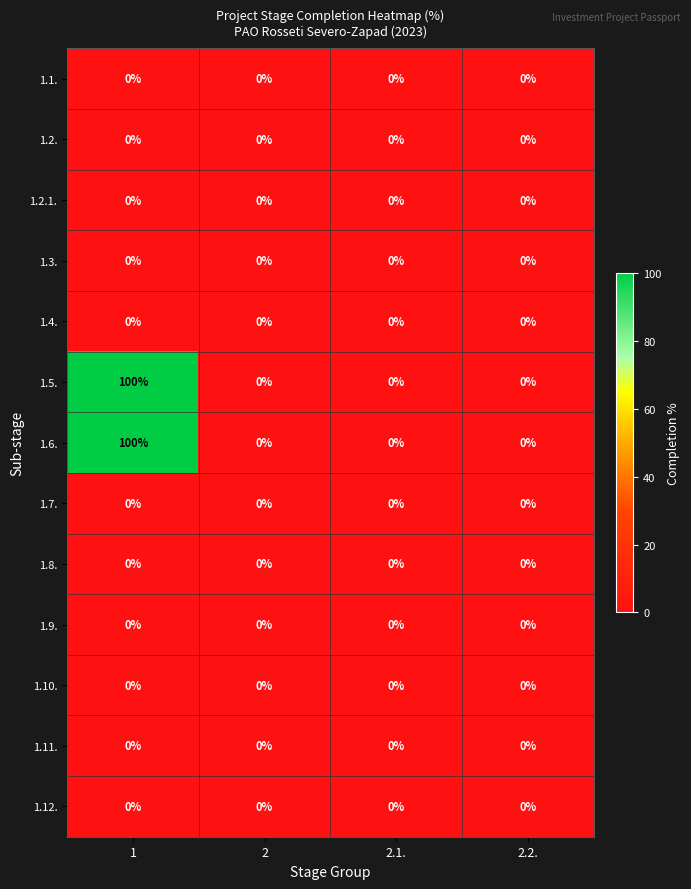

What is the spread (max minus min) of values at 1?

100